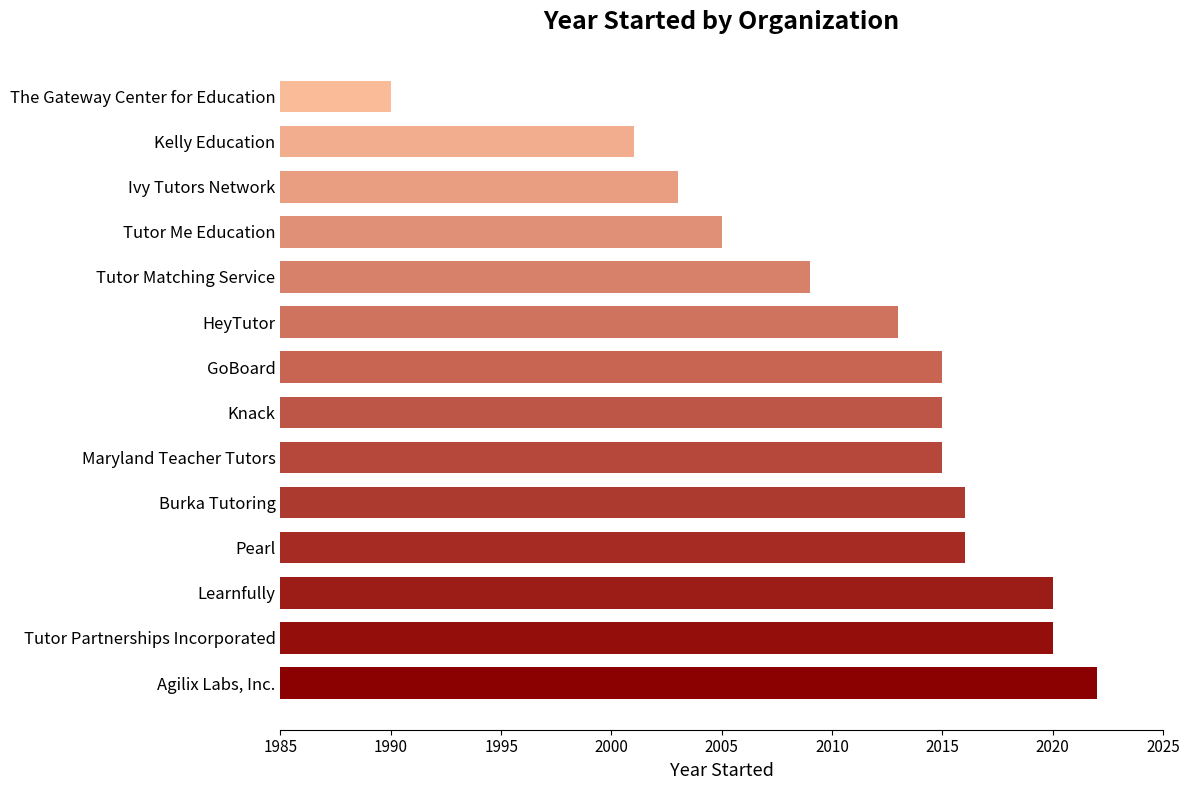

At which label is the value closest to 2006?

Tutor Me Education